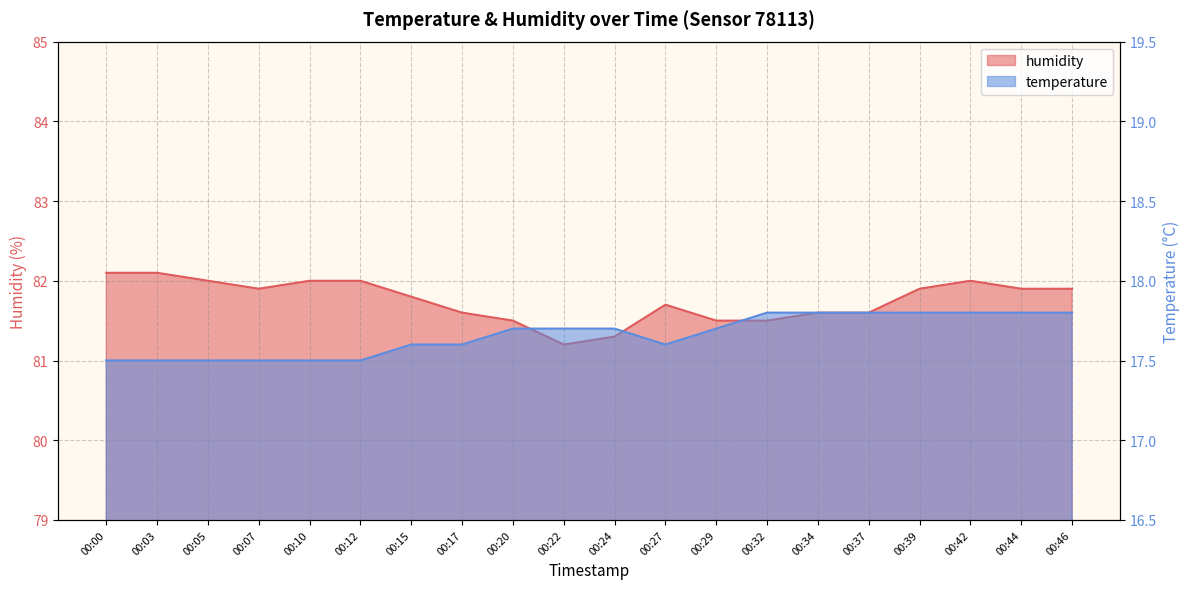

What are all the series names shown in the legend?

temperature, humidity